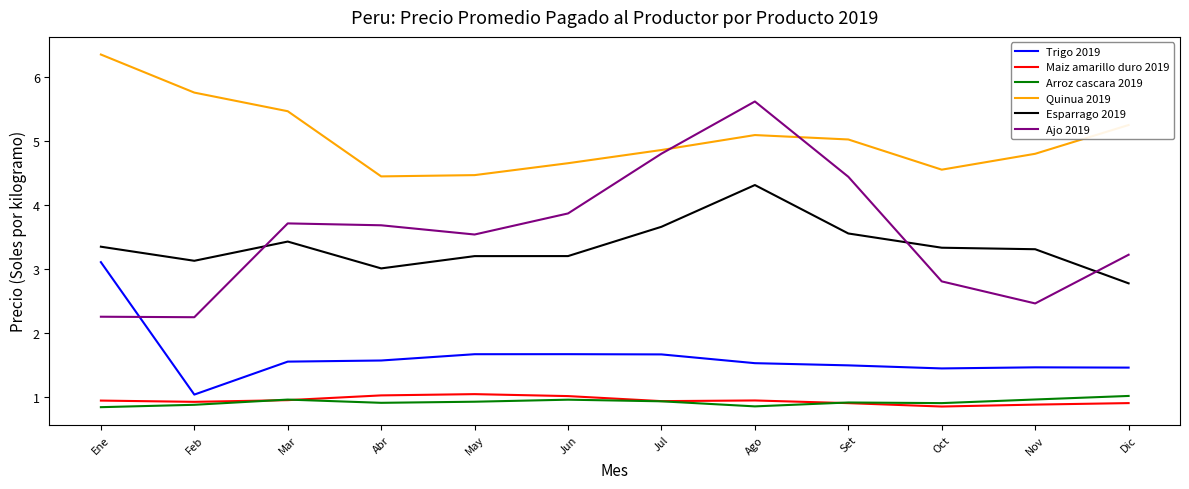

Which series changed the most between May and Ago?

Ajo 2019